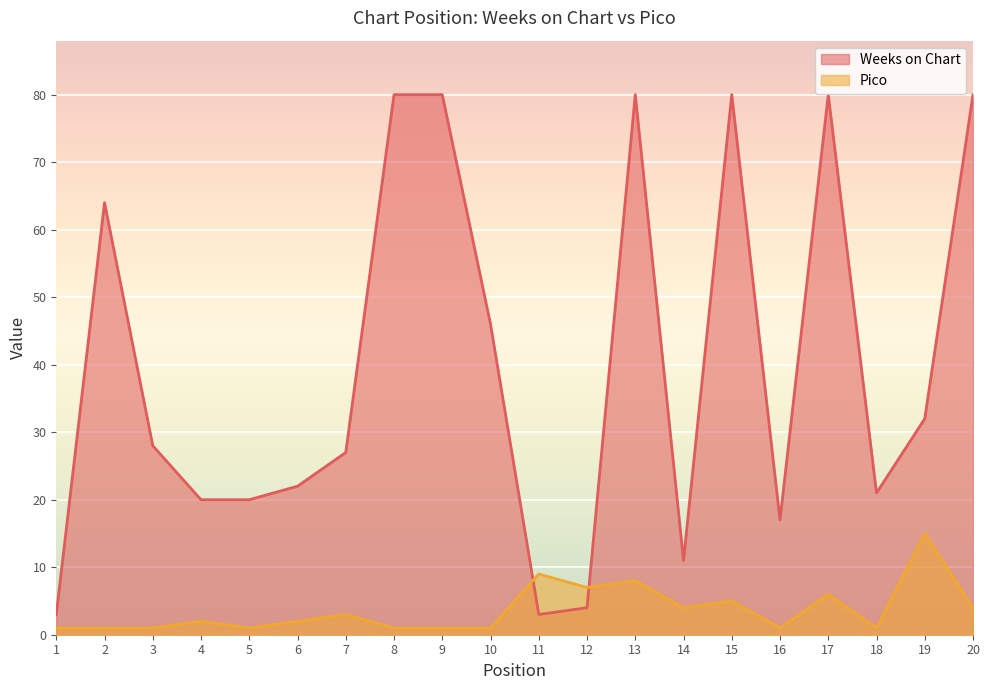

Reading right to left, transcribe all the data shown in this chart.

Weeks on Chart: 20=80	19=32	18=21	17=80	16=17	15=80	14=11	13=80	12=4	11=3	10=46	9=80	8=80	7=27	6=22	5=20	4=20	3=28	2=64	1=3
Pico: 20=4	19=15	18=1	17=6	16=1	15=5	14=4	13=8	12=7	11=9	10=1	9=1	8=1	7=3	6=2	5=1	4=2	3=1	2=1	1=1